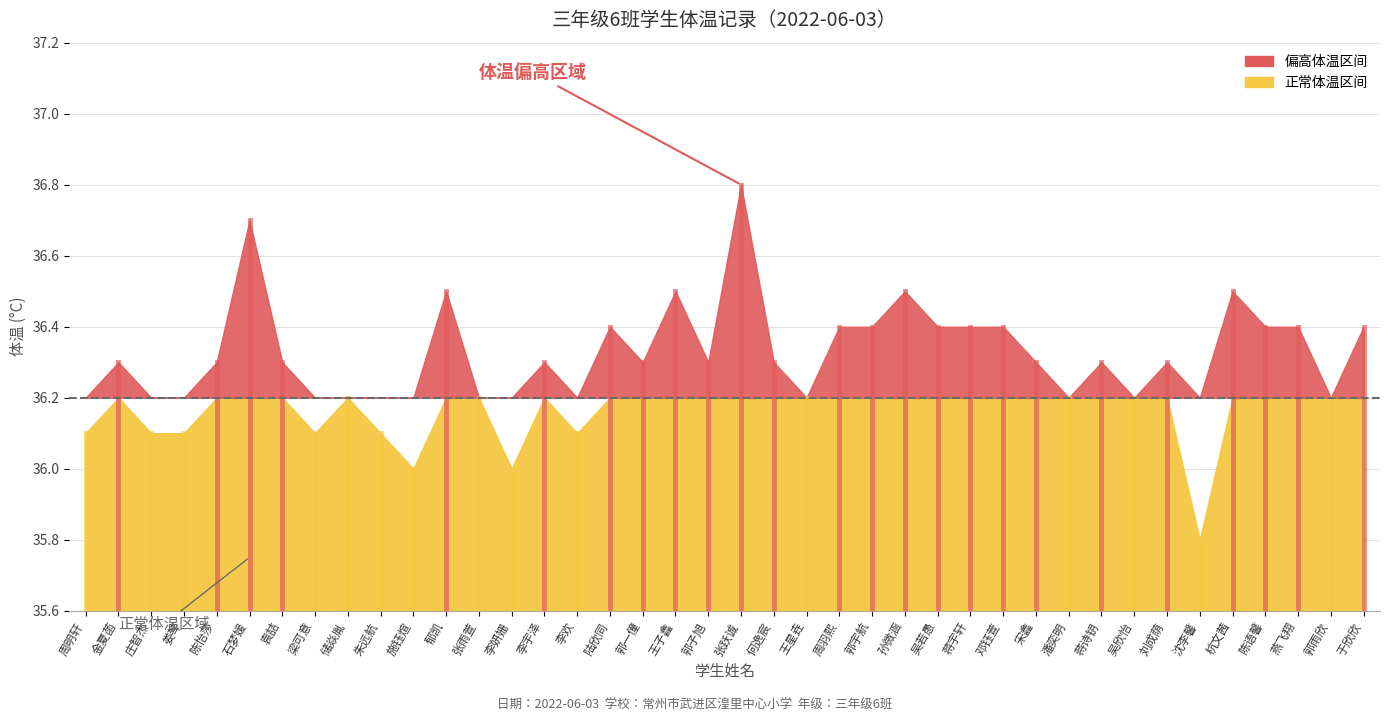

Does the chart display data point markers on the line(s)?

No